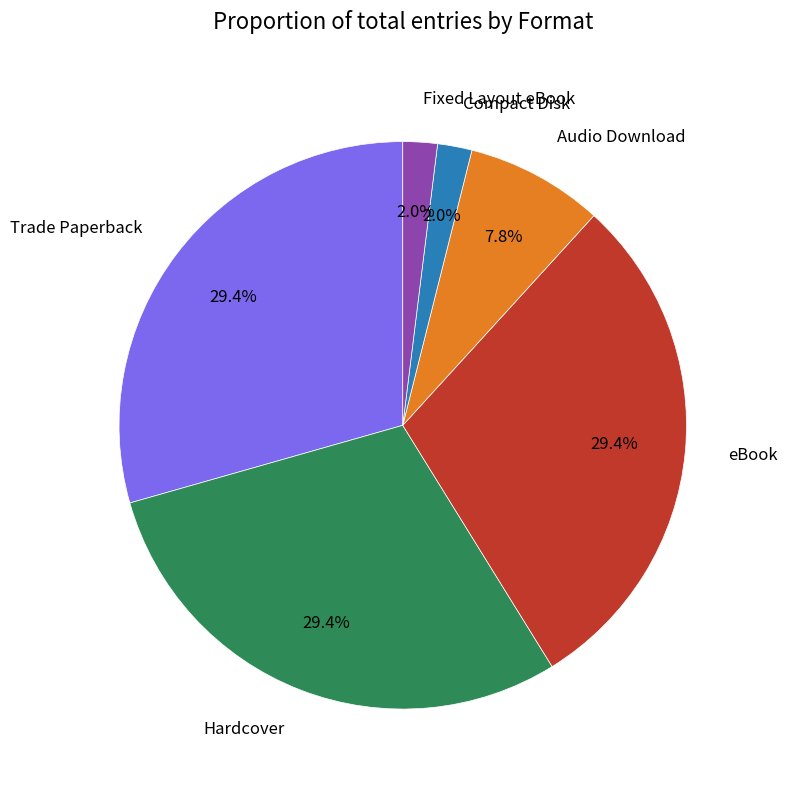

Count the number of slices in the pie.

6